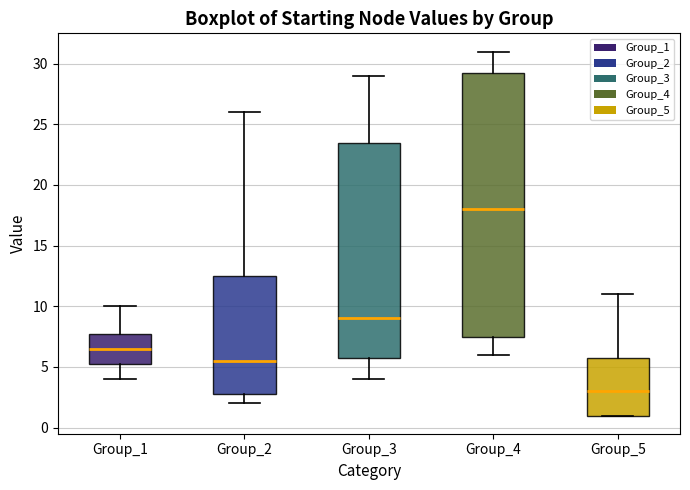

Where does the median line of the box for Group_4 sit on the y-axis? The values are not printed on the chart, so give them approximately, as read against the axis.

18.0